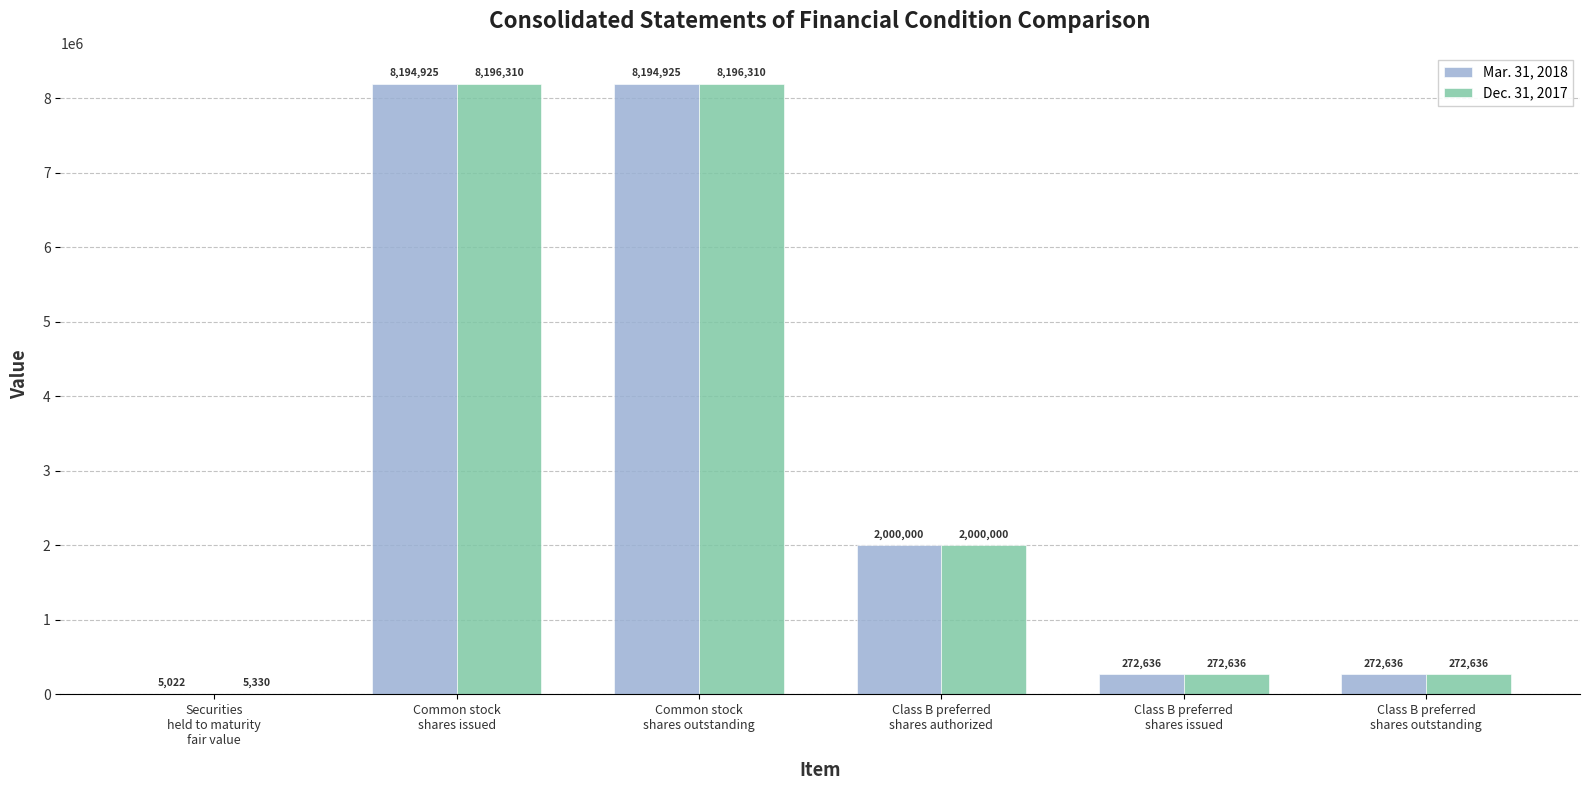

Which series has the largest total across all categories?

Dec. 31, 2017